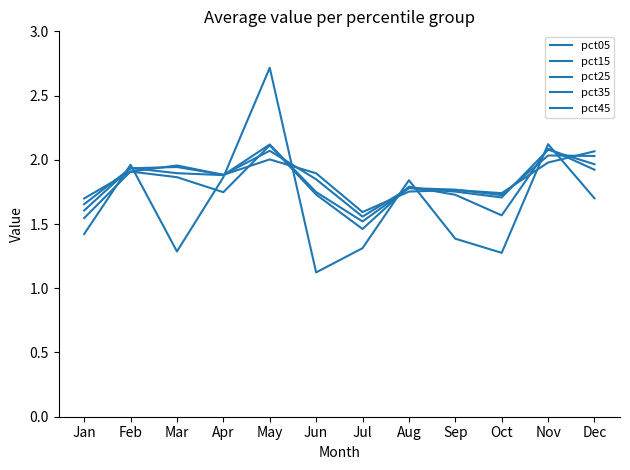

Rank the series at Jan from lowest to highest value.

pct05, pct15, pct25, pct35, pct45